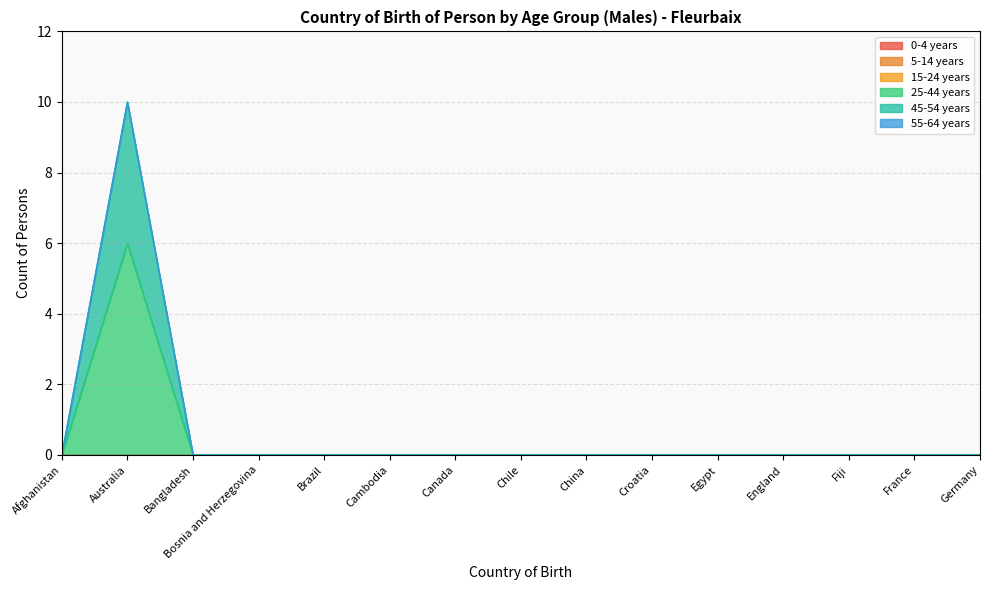

True or false: 55-64 years and 45-54 years intersect in this chart.

False